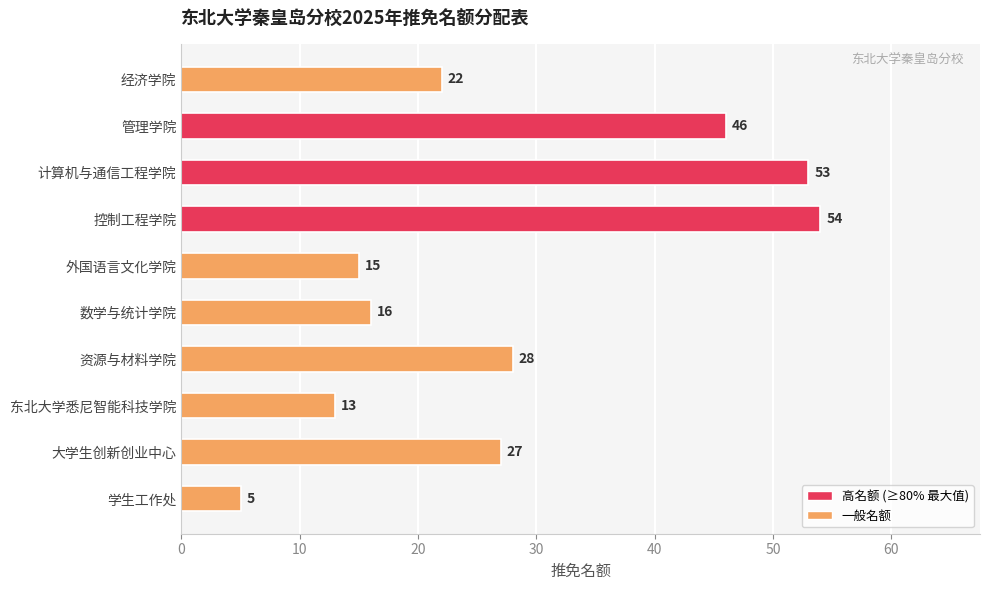

List the labels in order of value, smallest first.

学生工作处, 东北大学悉尼智能科技学院, 外国语言文化学院, 数学与统计学院, 经济学院, 大学生创新创业中心, 资源与材料学院, 管理学院, 计算机与通信工程学院, 控制工程学院